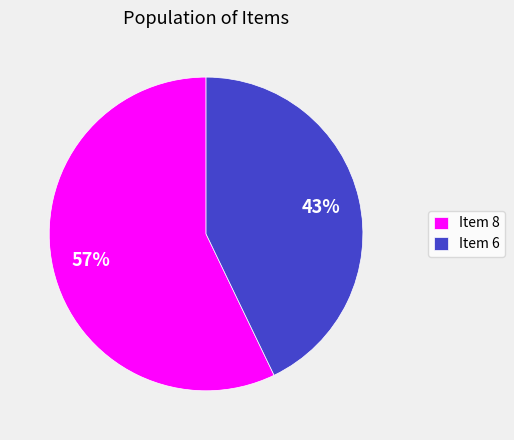

Between Item 8 and Item 6, which is larger?

Item 8